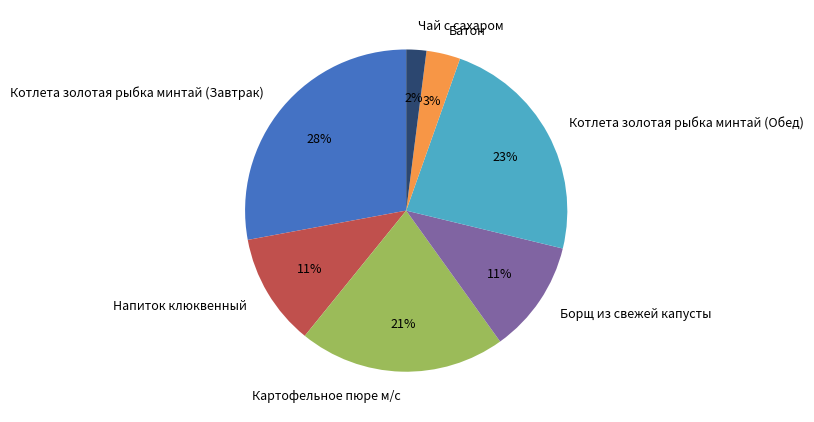

To the nearest percent, what portion does Котлета золотая рыбка минтай (Завтрак) represent?

28%